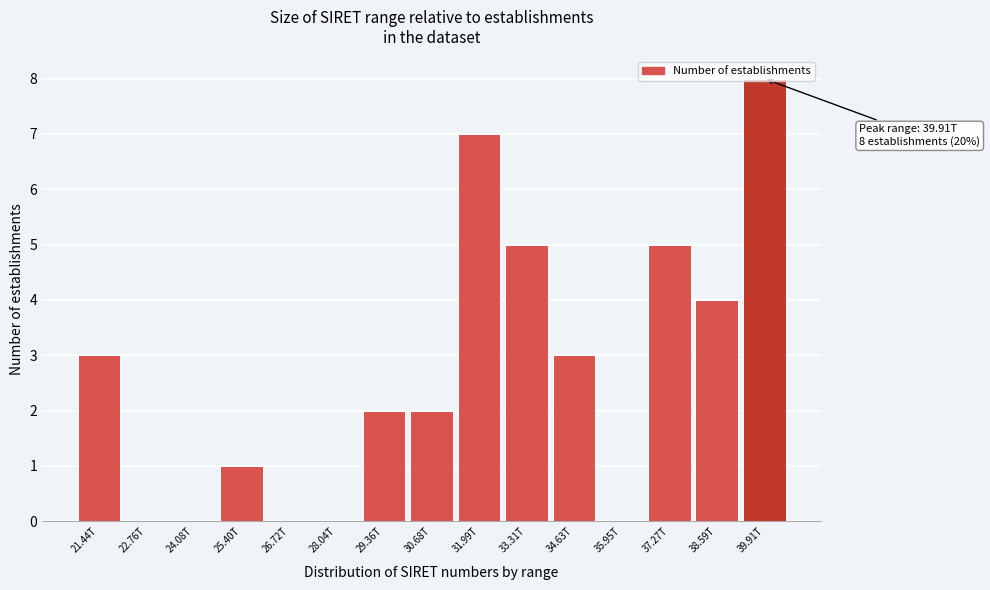

Which has a higher value, 22.76T or 30.68T?

30.68T